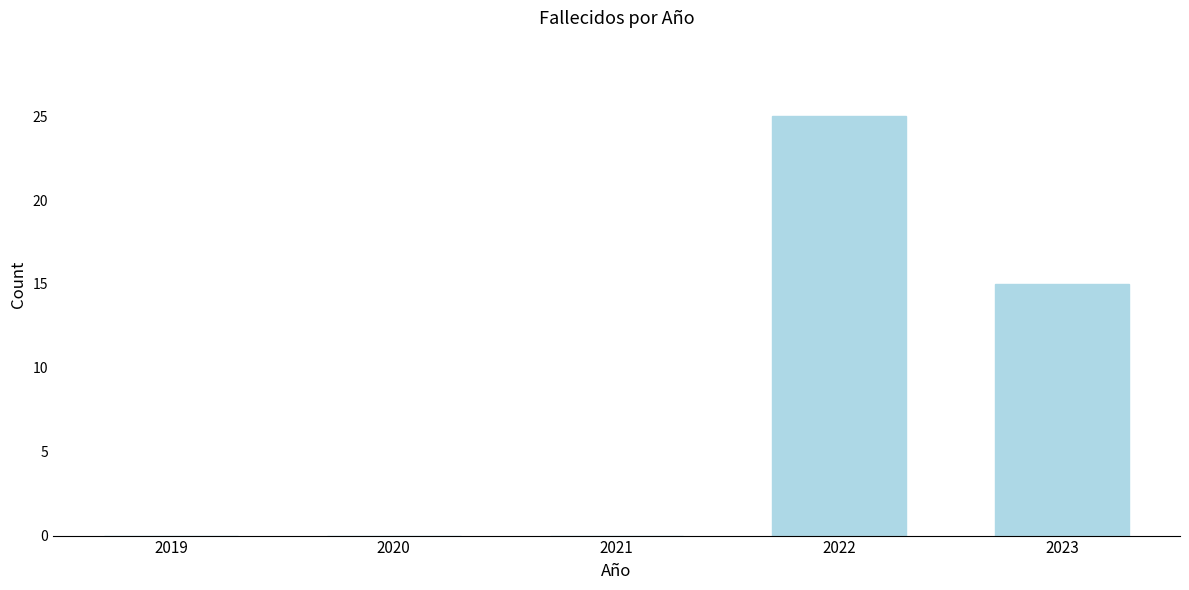

Reading left to right, list all the values displayed in this chart.

2019=0	2020=0	2021=0	2022=25	2023=15